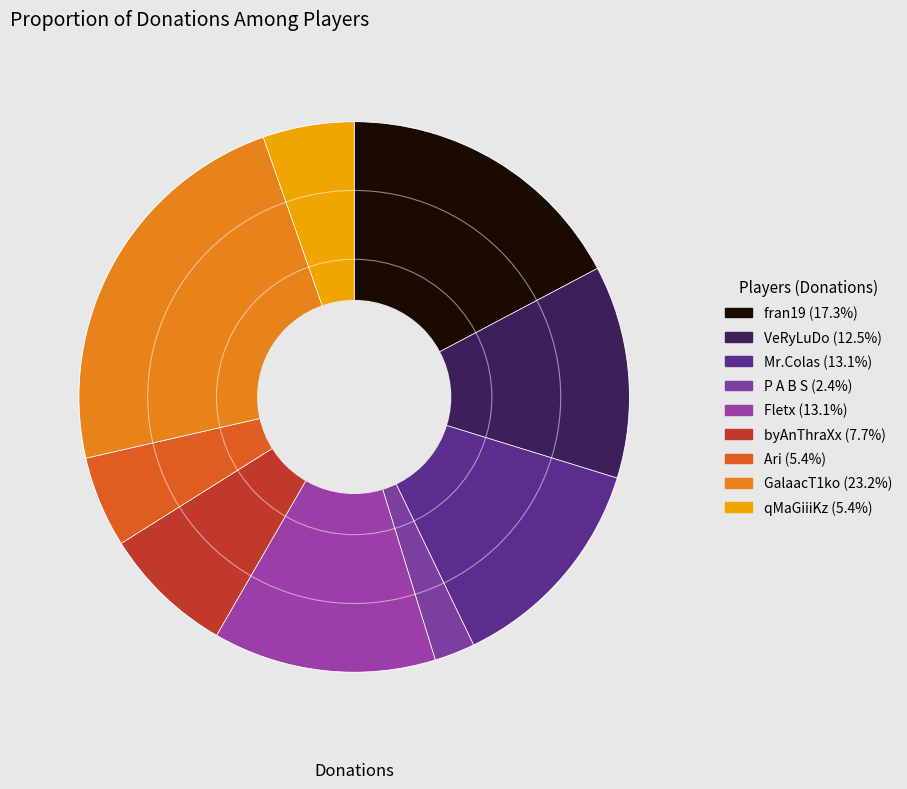

What is the largest slice in the pie chart?

GalaacT1ko